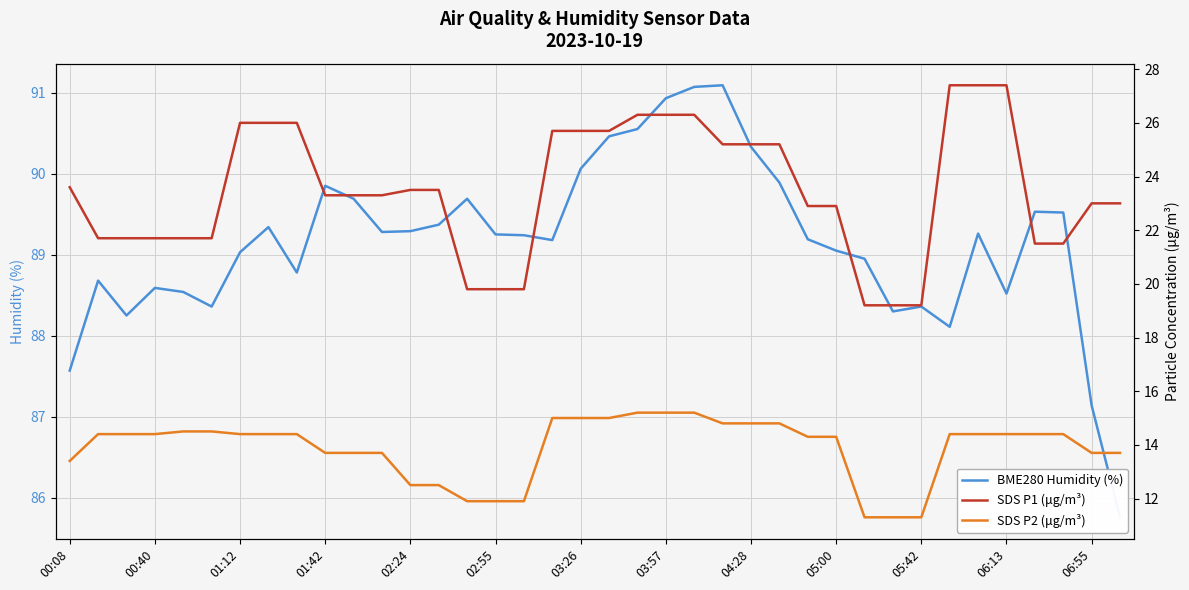

What is the difference between the maximum and minimum values in the BME280 Humidity (%) series?

5.3